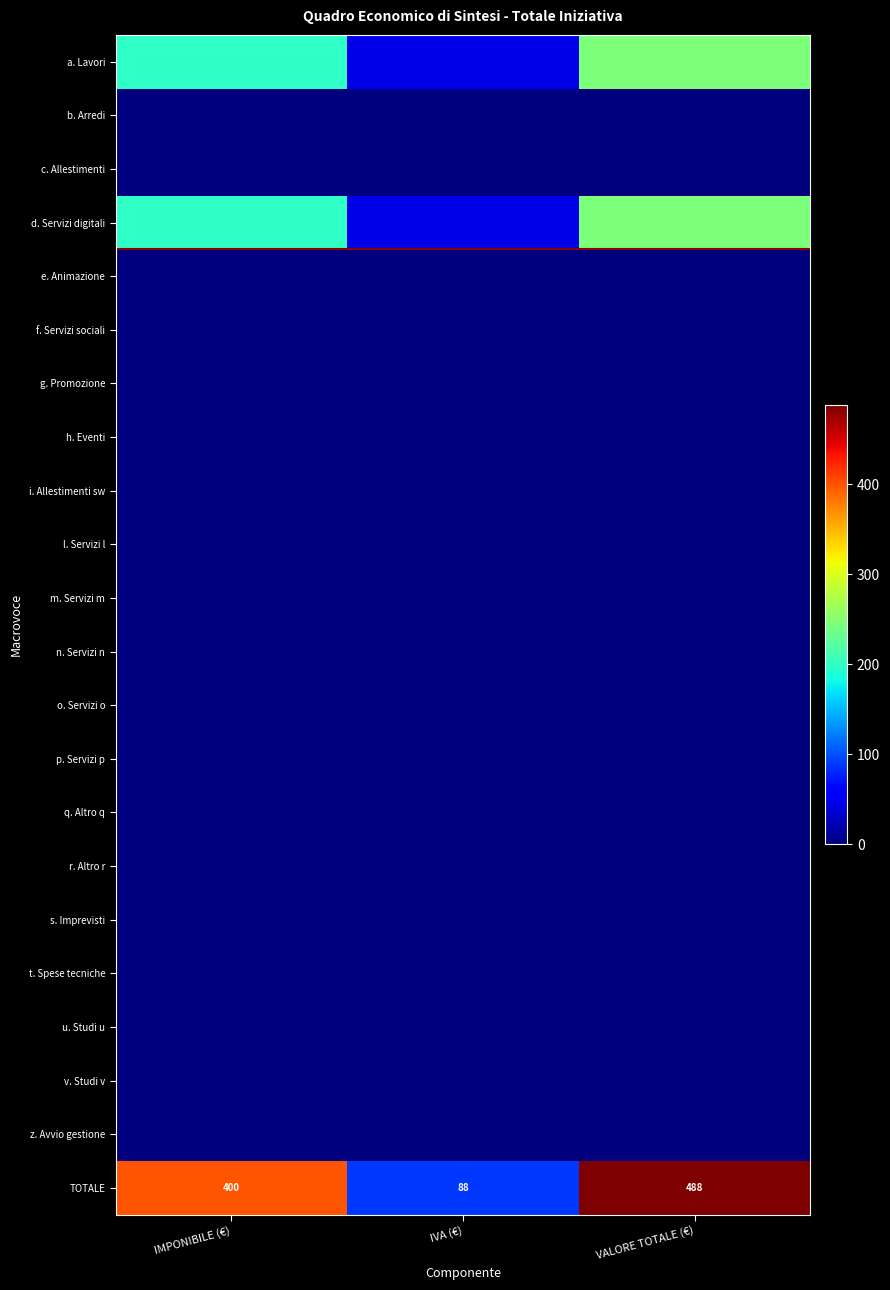

Between VALORE TOTALE (€) and IVA (€), which is larger?

VALORE TOTALE (€)